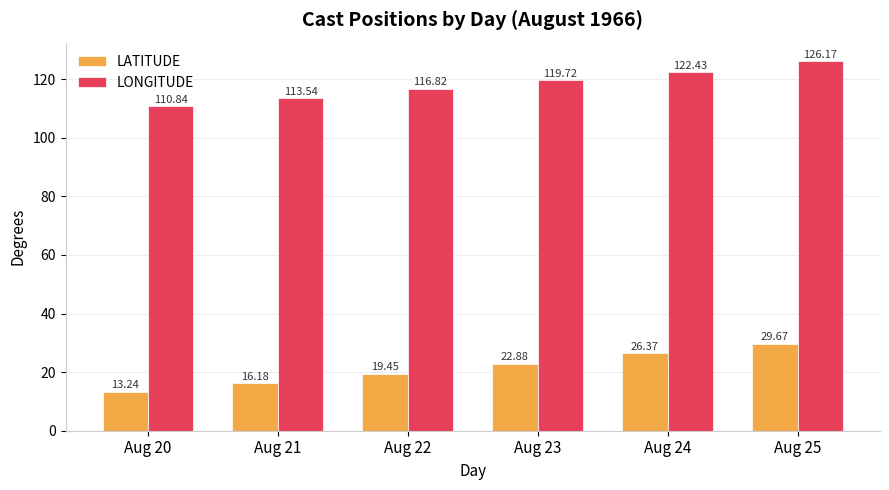

What is the lowest value of the LONGITUDE series?

110.8